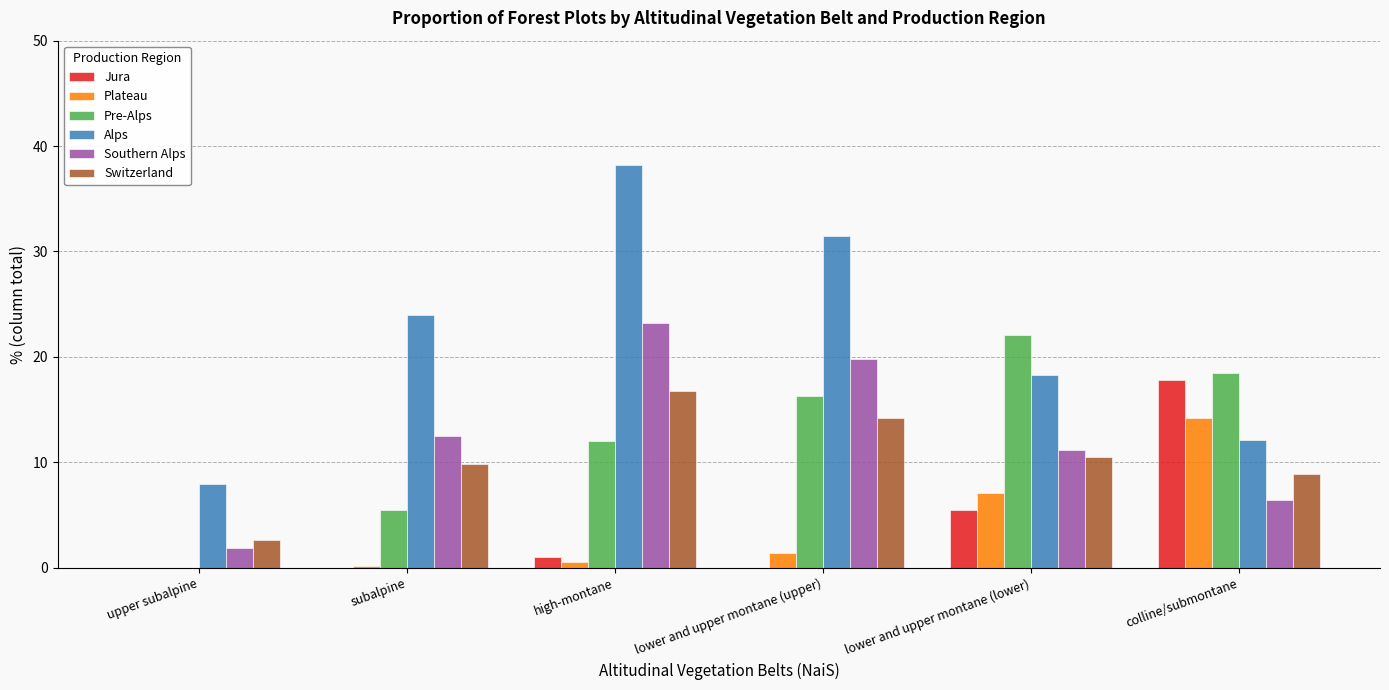

What are all the series names shown in the legend?

Jura, Plateau, Pre-Alps, Alps, Southern Alps, Switzerland